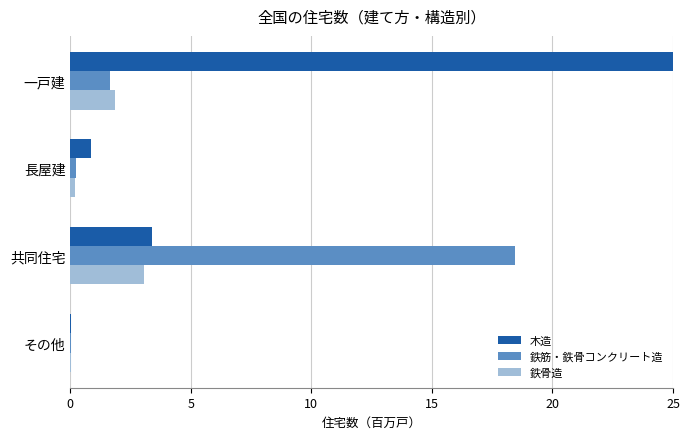

Reading left to right, what are all the values shown in this chart?

木造: 25.8	0.9	3.4	0.0
鉄筋・鉄骨コンクリート造: 1.6	0.2	18.5	0.0
鉄骨造: 1.8	0.2	3.0	0.0